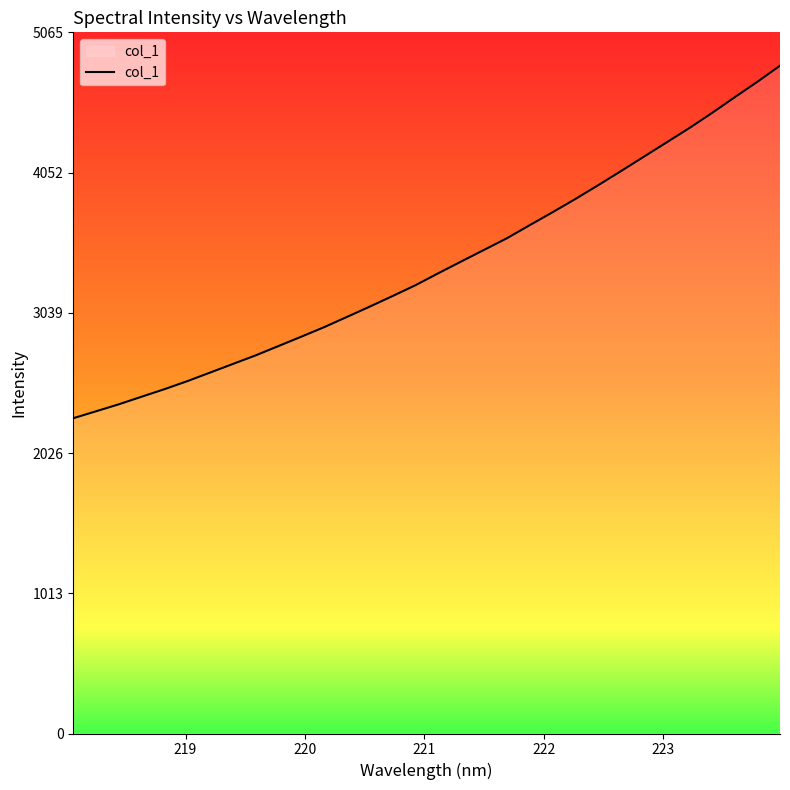

What is the maximum value shown in the chart?

4823.5